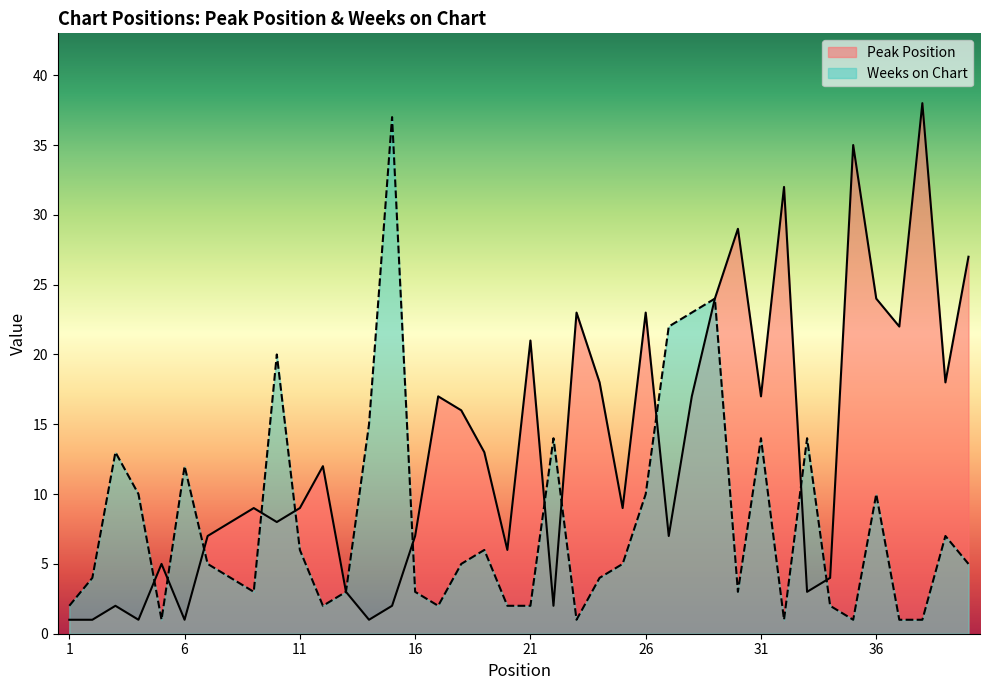

How many series are shown in this chart?

2